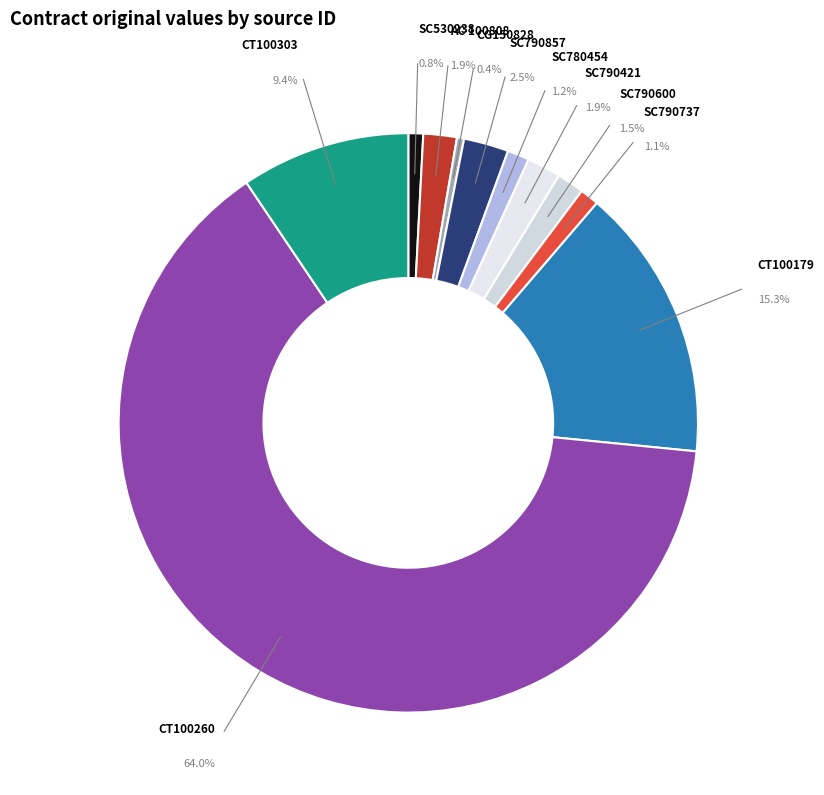

Count the number of slices in the pie.

11